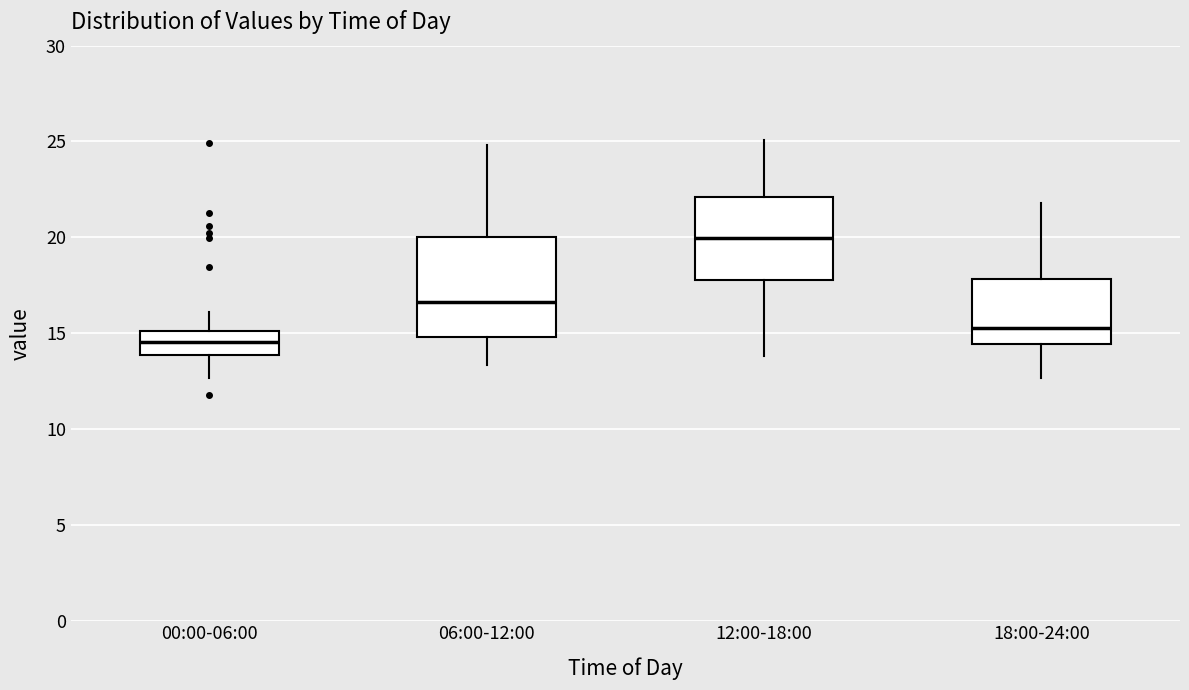

Where is the upper edge of the box for 12:00-18:00 on the y-axis? The values are not printed on the chart, so give them approximately, as read against the axis.

22.0